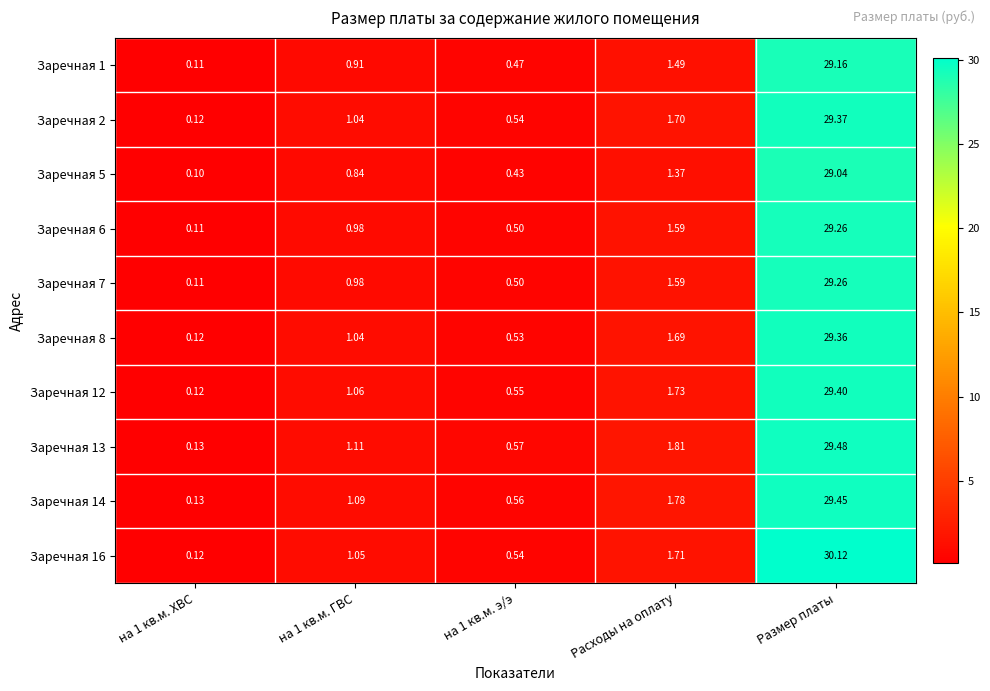

Which series changed the most between на 1 кв.м. э/э and Размер платы?

Заречная 16